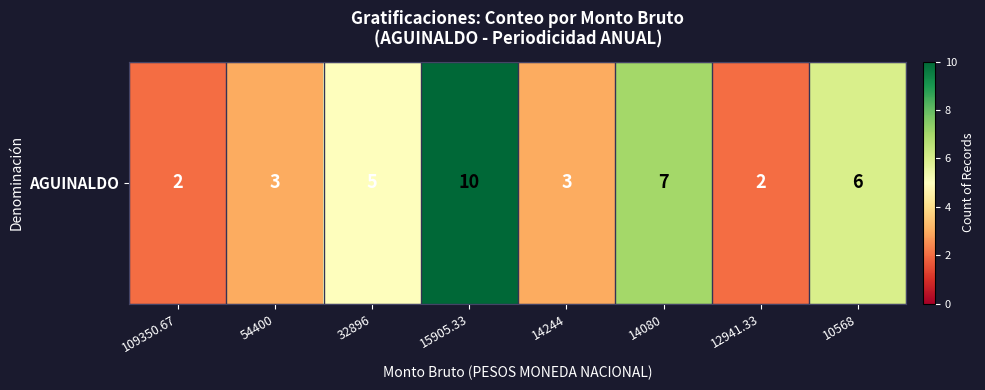

The value at 12941.33 is 2. True or false?

True